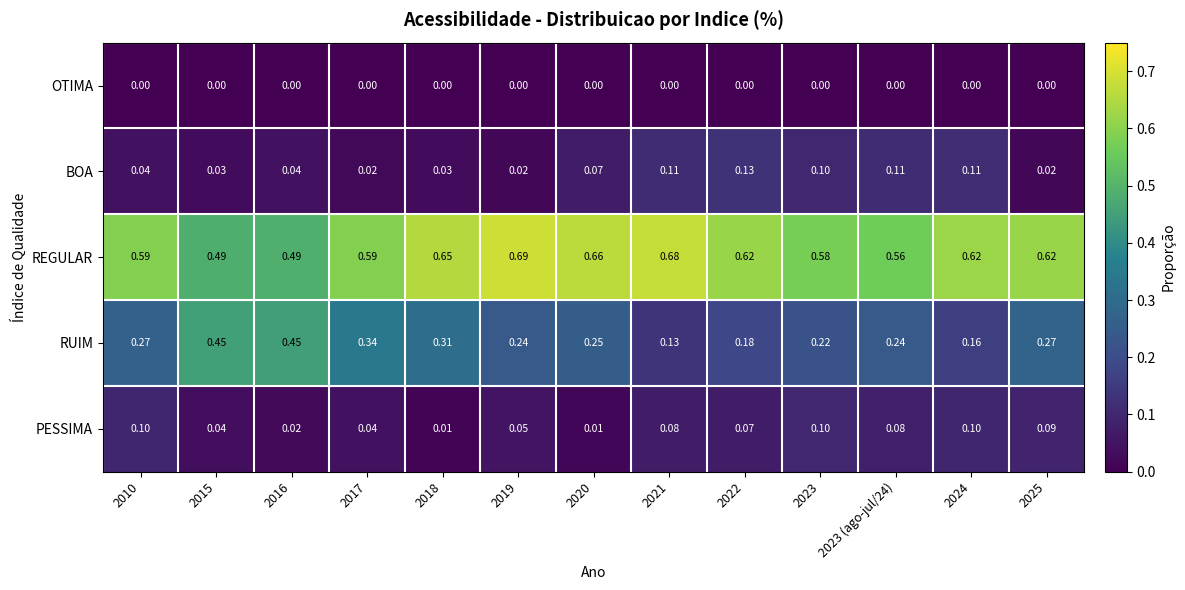

Which series has the largest range (max minus min)?

RUIM